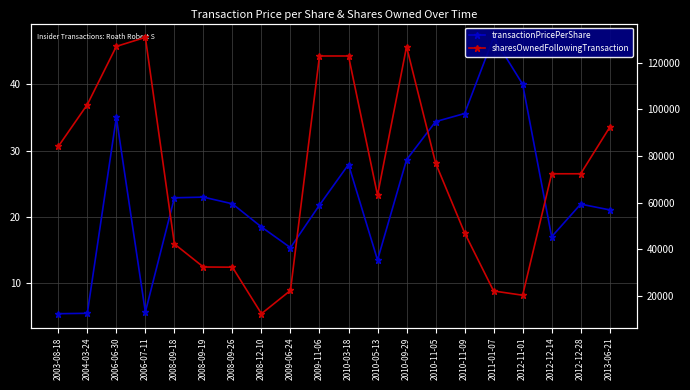

Is this an area chart (filled region under the line)?

No